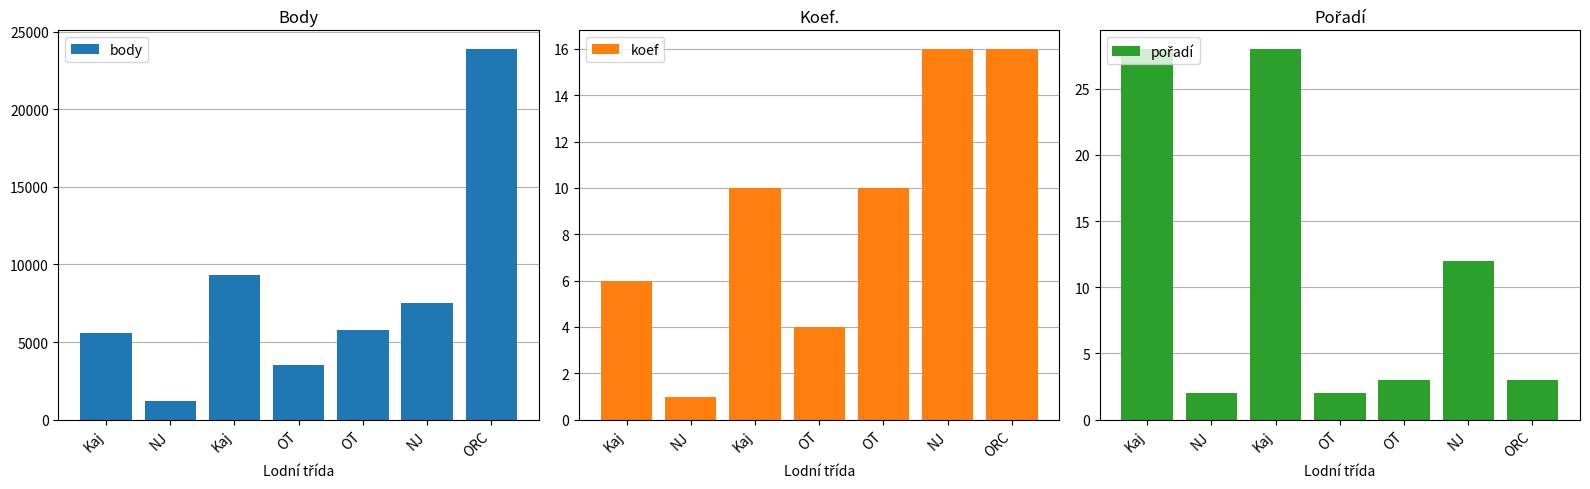

Reading right to left, what are all the values shown in this chart?

body: 23890	7504	5781	3517	9326	1215	5596
koef: 16	16	10	4	10	1	6
pořadí: 3	12	3	2	28	2	28